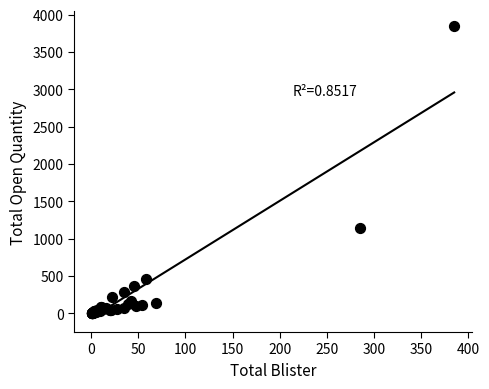

What Y value in the scatter plot is closest to 1926?

1140